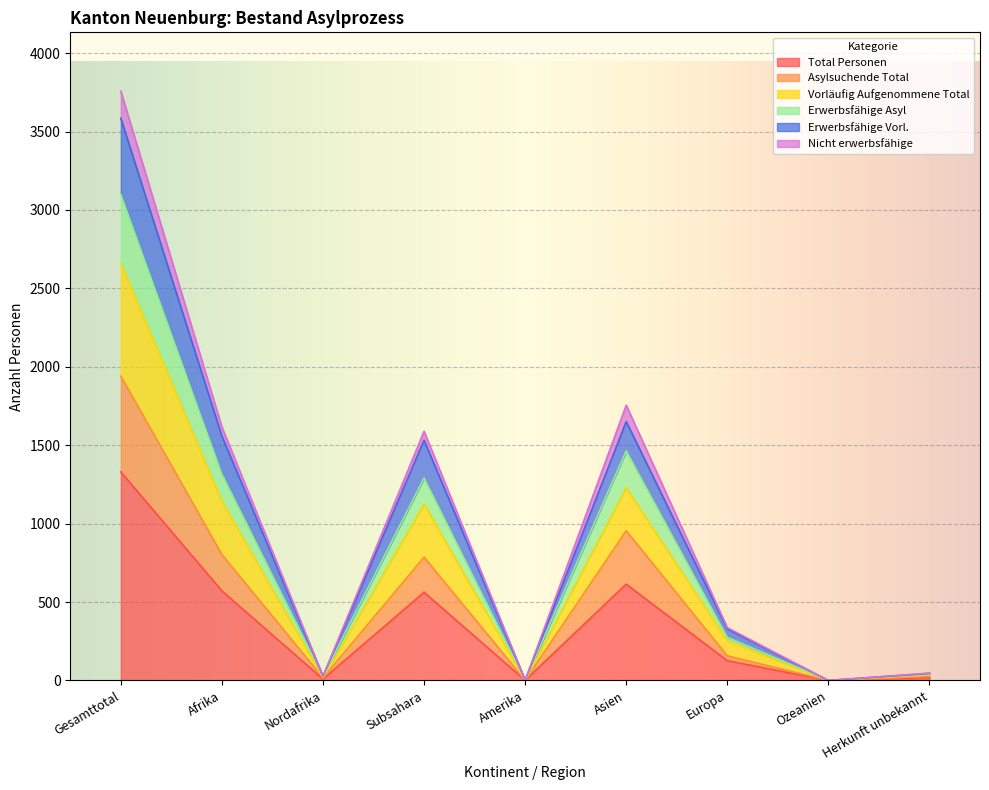

Where is Nicht erwerbsfähige nearest to the value 1878?

Asien